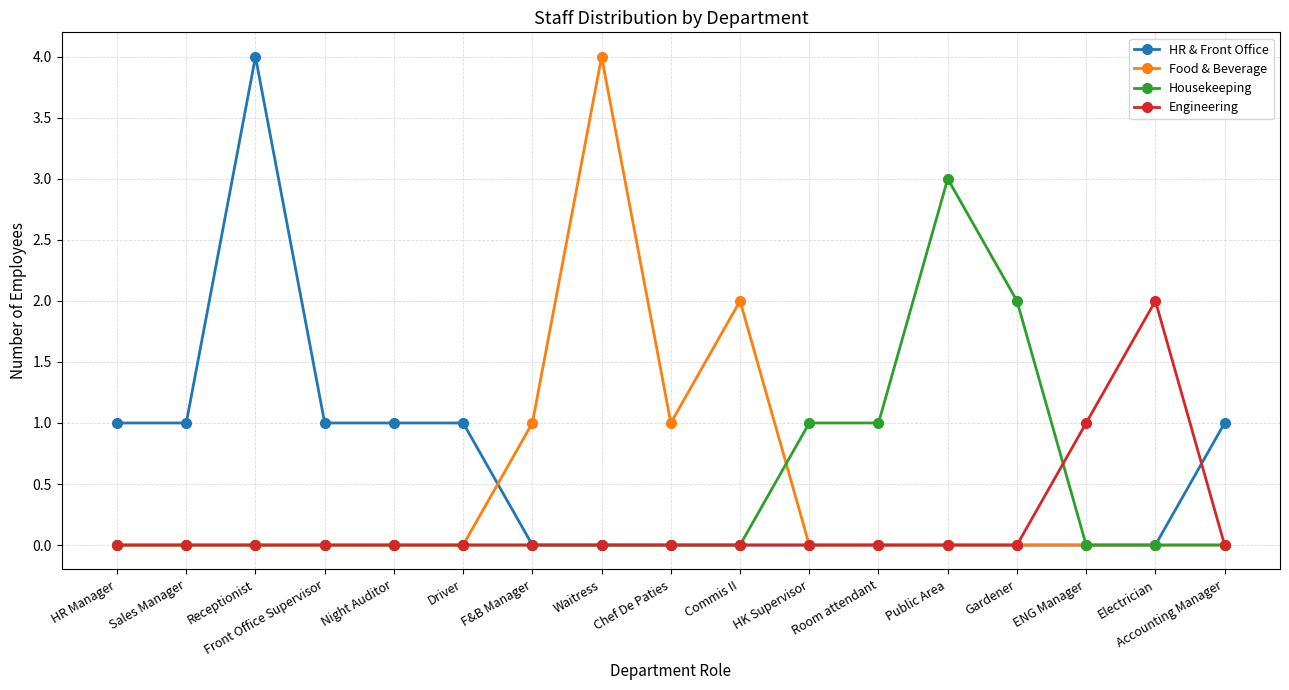

Reading right to left, what are all the values shown in this chart?

HR & Front Office: Accounting Manager=1	Electrician=0	ENG Manager=0	Gardener=0	Public Area=0	Room attendant=0	HK Supervisor=0	Commis II=0	Chef De Paties=0	Waitress=0	F&B Manager=0	Driver=1	Night Auditor=1	Front Office Supervisor=1	Receptionist=4	Sales Manager=1	HR Manager=1
Food & Beverage: Accounting Manager=0	Electrician=0	ENG Manager=0	Gardener=0	Public Area=0	Room attendant=0	HK Supervisor=0	Commis II=2	Chef De Paties=1	Waitress=4	F&B Manager=1	Driver=0	Night Auditor=0	Front Office Supervisor=0	Receptionist=0	Sales Manager=0	HR Manager=0
Housekeeping: Accounting Manager=0	Electrician=0	ENG Manager=0	Gardener=2	Public Area=3	Room attendant=1	HK Supervisor=1	Commis II=0	Chef De Paties=0	Waitress=0	F&B Manager=0	Driver=0	Night Auditor=0	Front Office Supervisor=0	Receptionist=0	Sales Manager=0	HR Manager=0
Engineering: Accounting Manager=0	Electrician=2	ENG Manager=1	Gardener=0	Public Area=0	Room attendant=0	HK Supervisor=0	Commis II=0	Chef De Paties=0	Waitress=0	F&B Manager=0	Driver=0	Night Auditor=0	Front Office Supervisor=0	Receptionist=0	Sales Manager=0	HR Manager=0